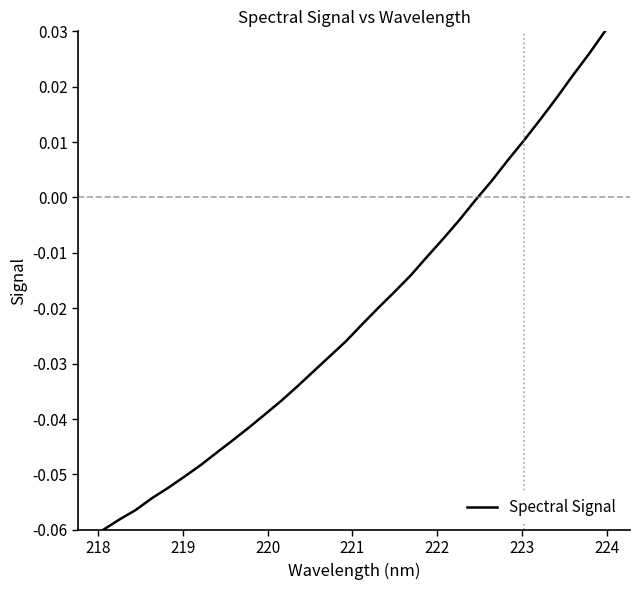

How many lines are shown in the chart?

1